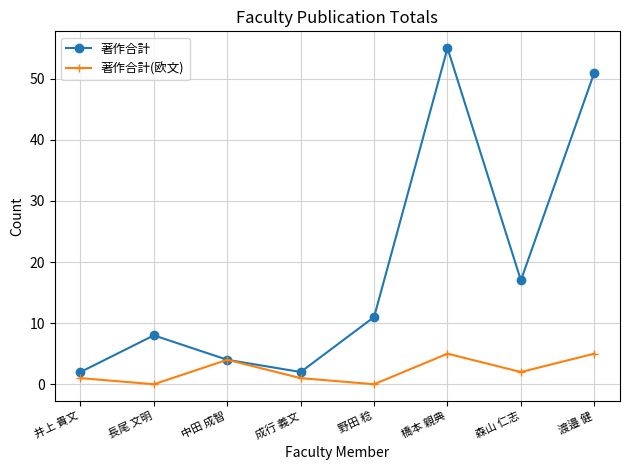

How many lines are shown in the chart?

2